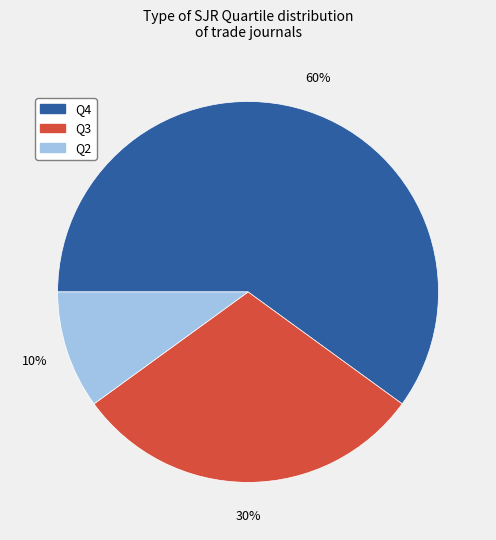

Combined, do Q2 and Q3 account for over 50%?

No